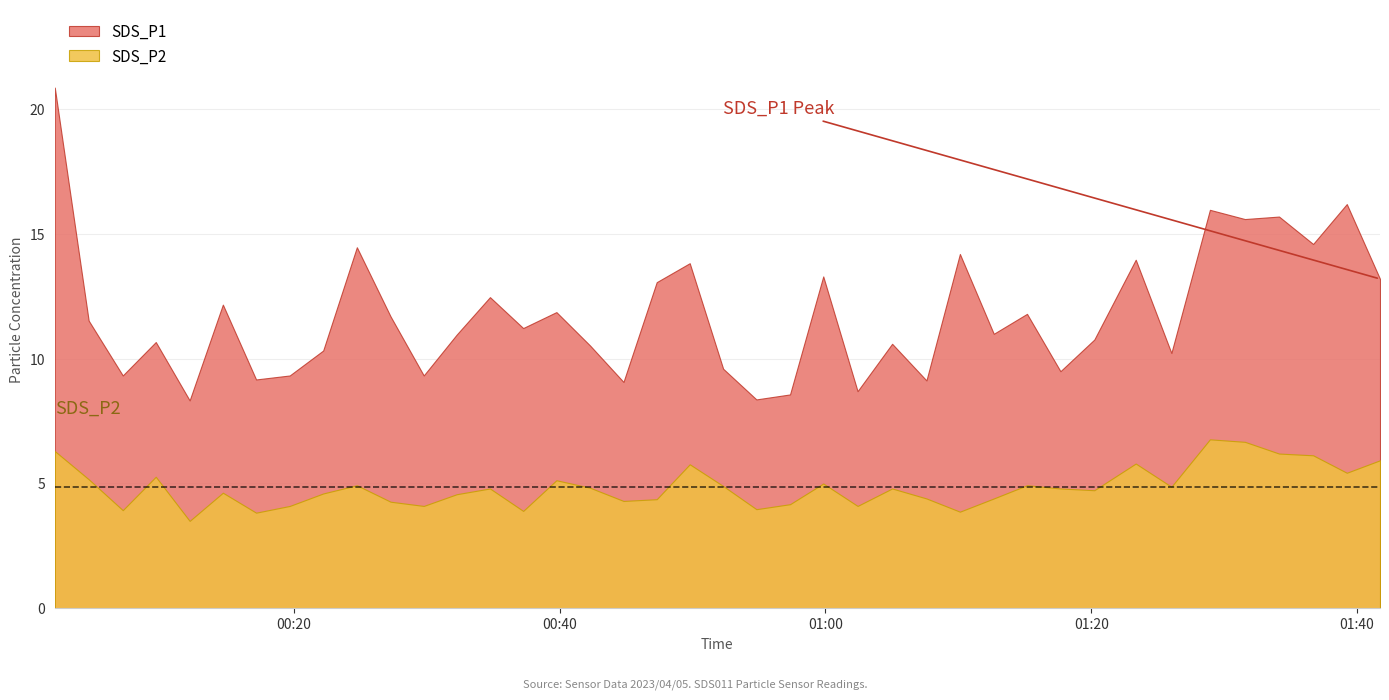

What is the difference between the maximum and second lowest values in the SDS_P2 series?

2.9